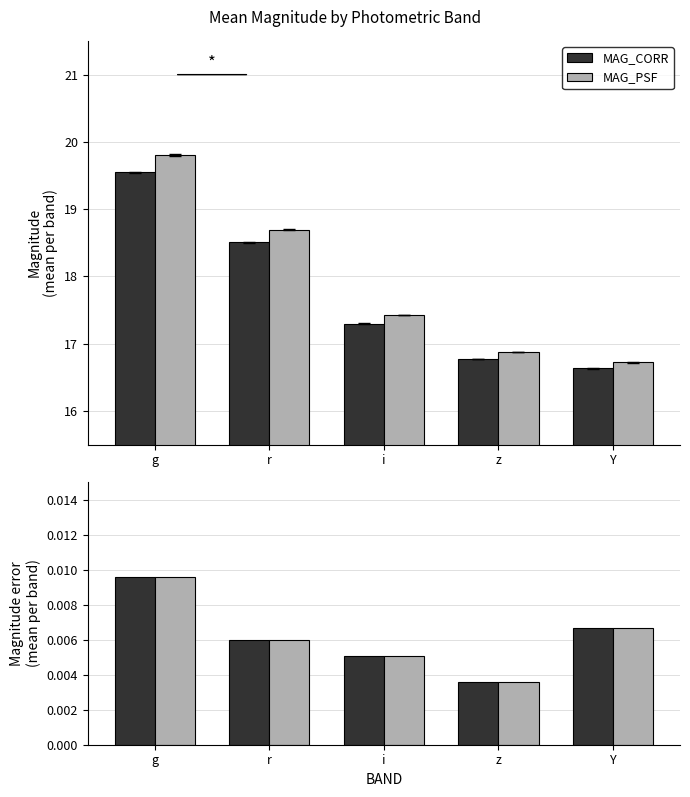

Where does the MAG_CORR series first go above 17?

g